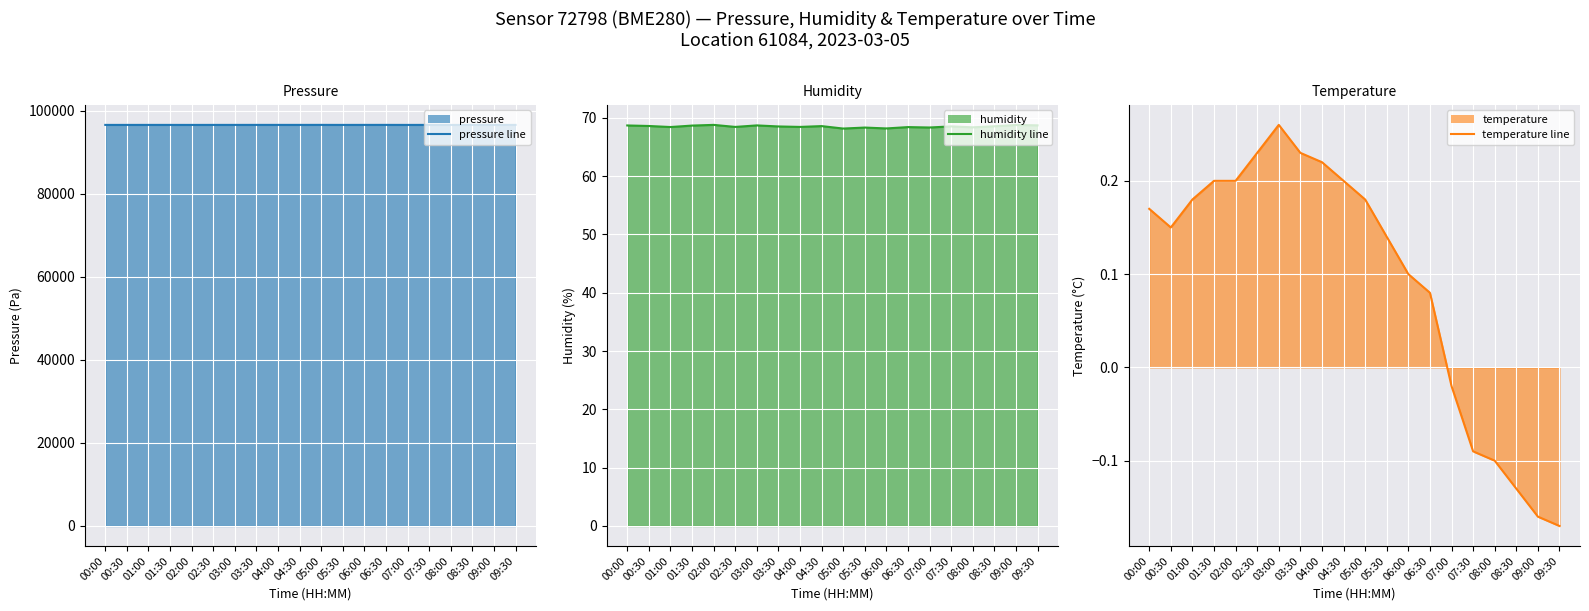

How many interior local peaks does the humidity line series have?

7